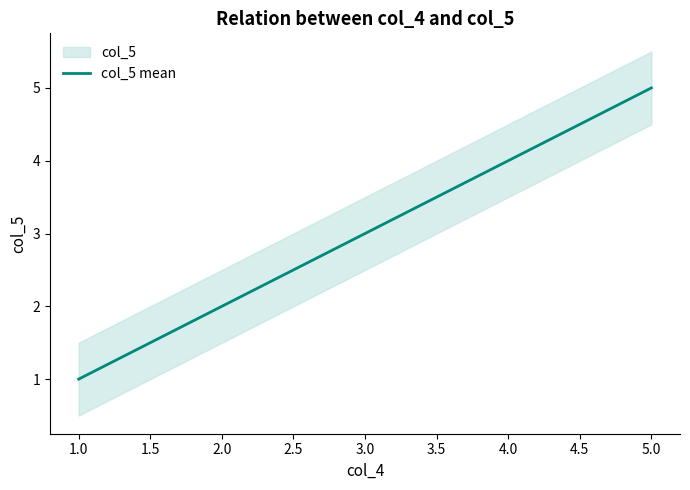

What is the smallest value displayed?

1